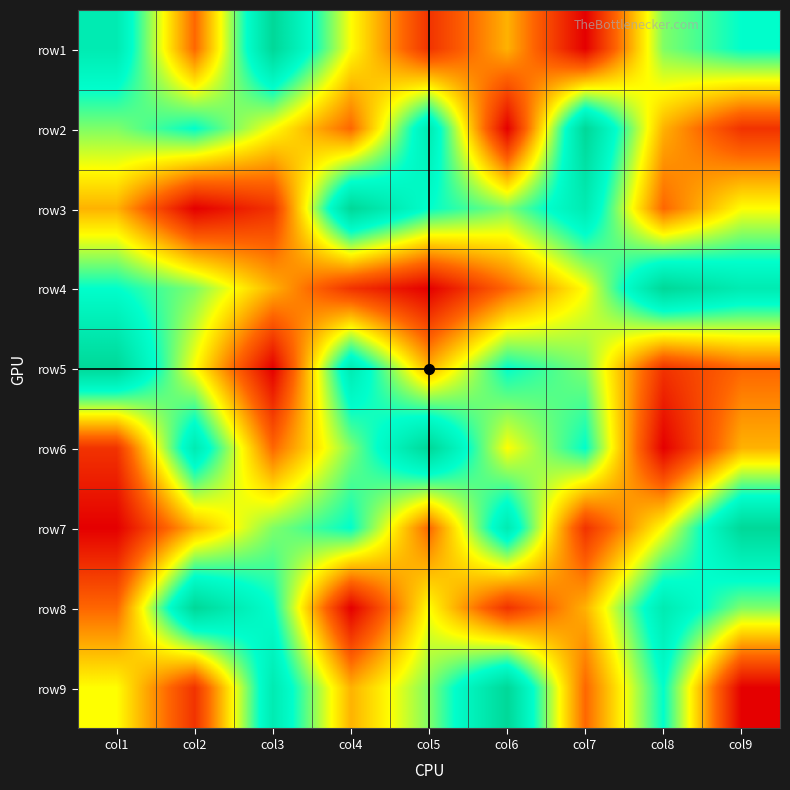

At which category does the chart reach its minimum across all series?

col7